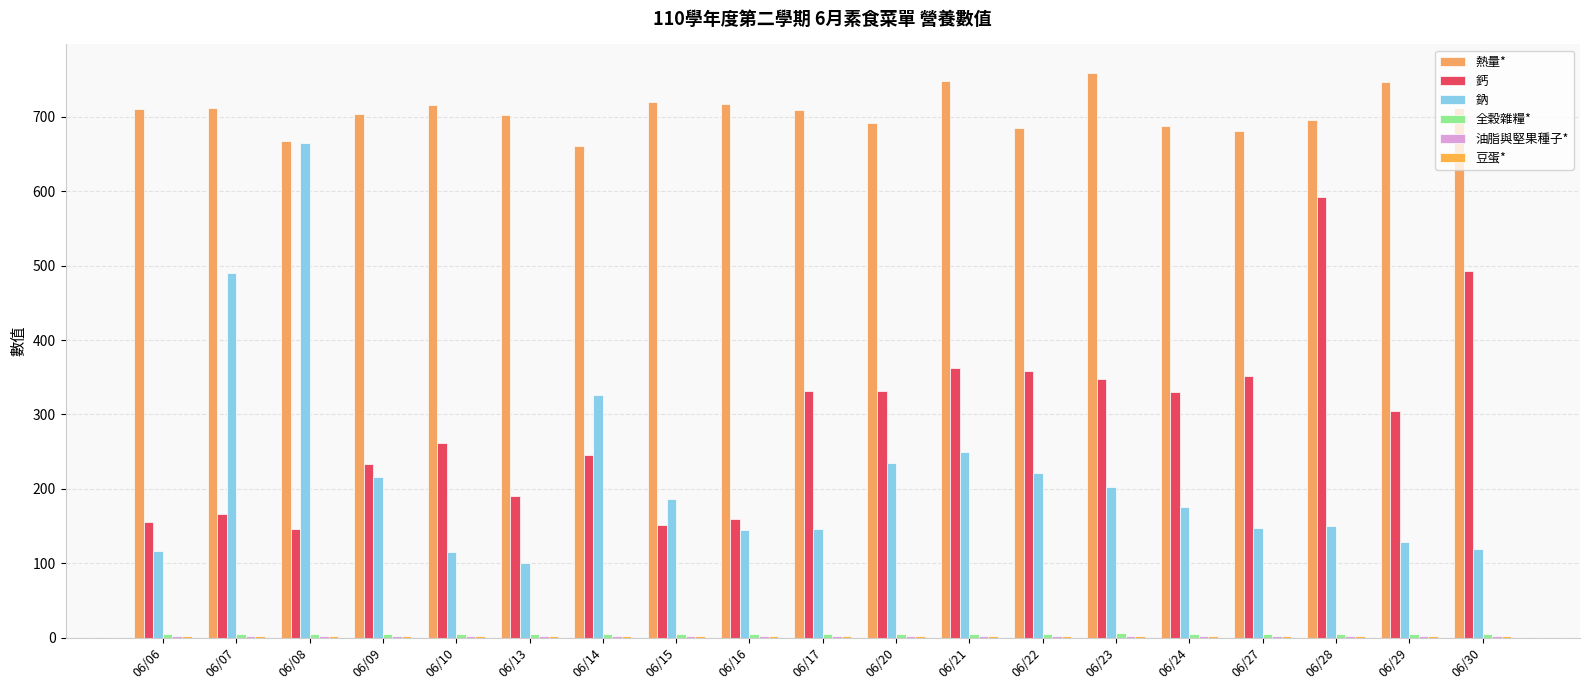

How many data points does each series have?

19